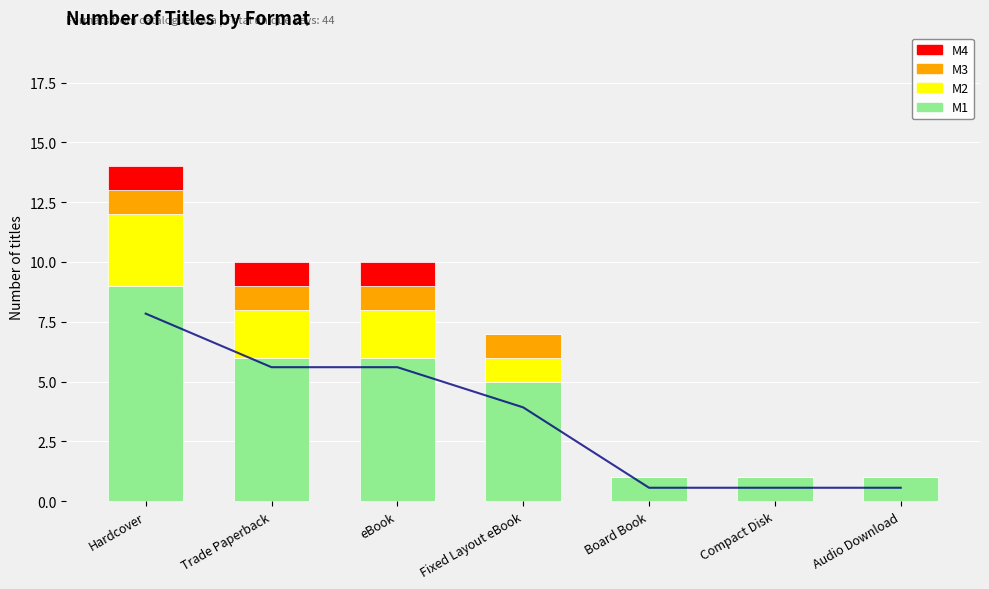

Rank the categories by M2 value from highest to lowest.

Hardcover, Trade Paperback, eBook, Fixed Layout eBook, Board Book, Compact Disk, Audio Download